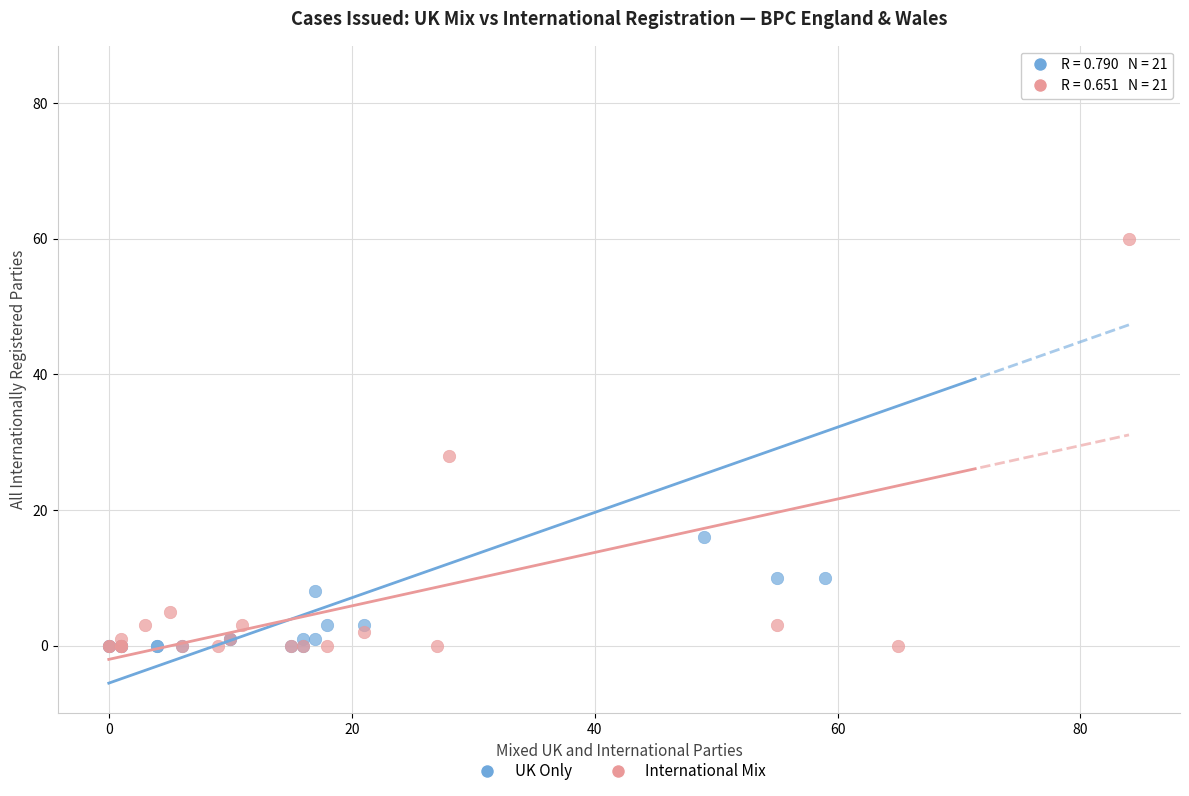

Which series reaches the maximum Y coordinate?

UK Only